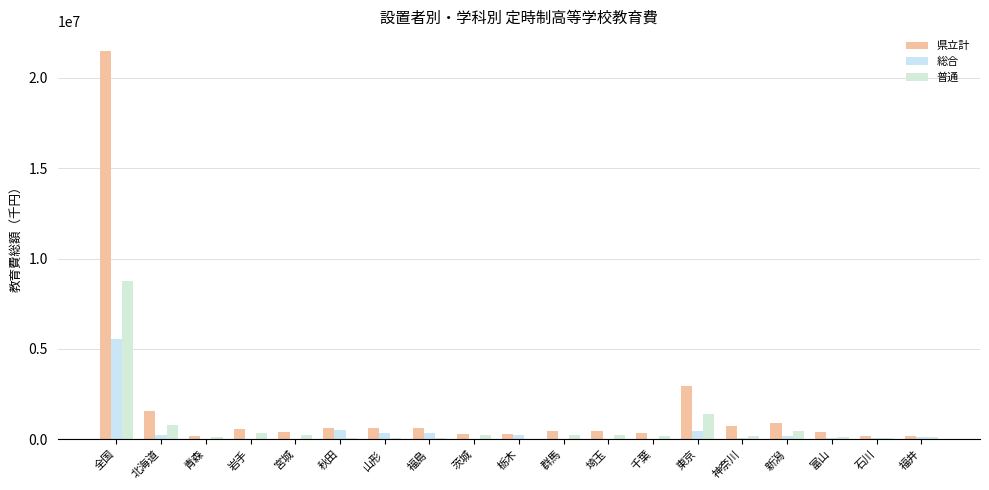

What is the sum of all 県立計 values?

33174555